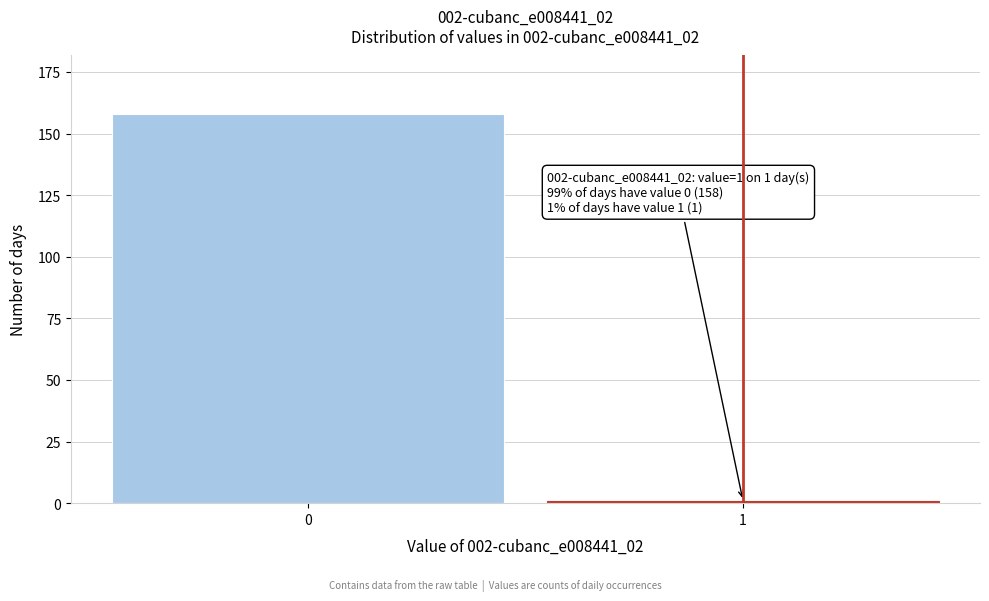

Reading right to left, transcribe all the data shown in this chart.

1	158